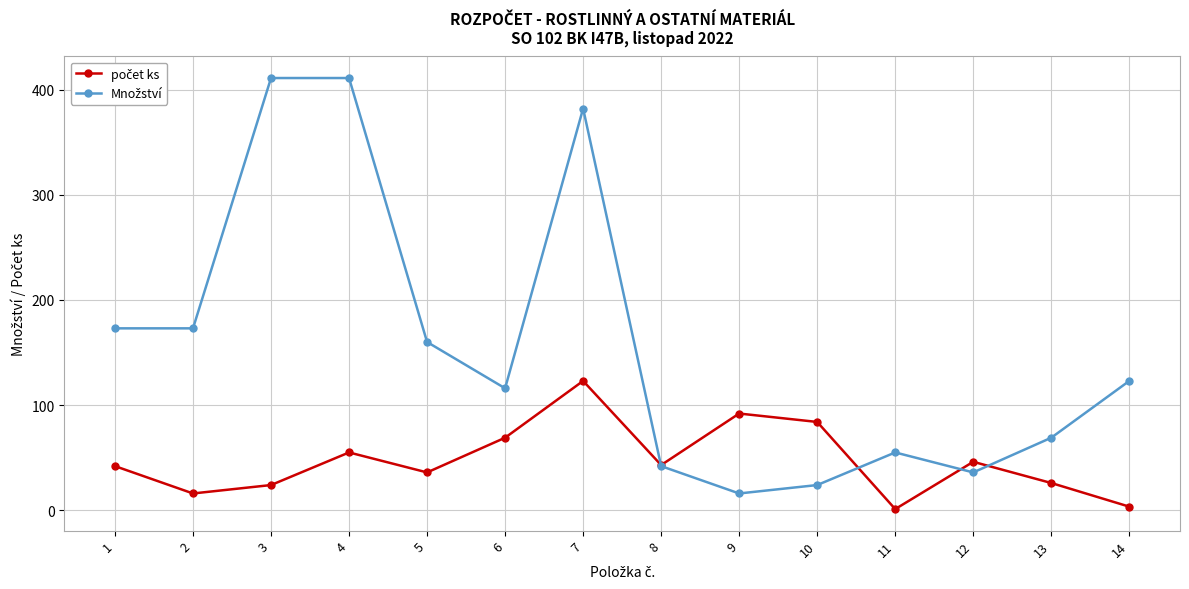

What is the maximum value shown in the chart?

411.0